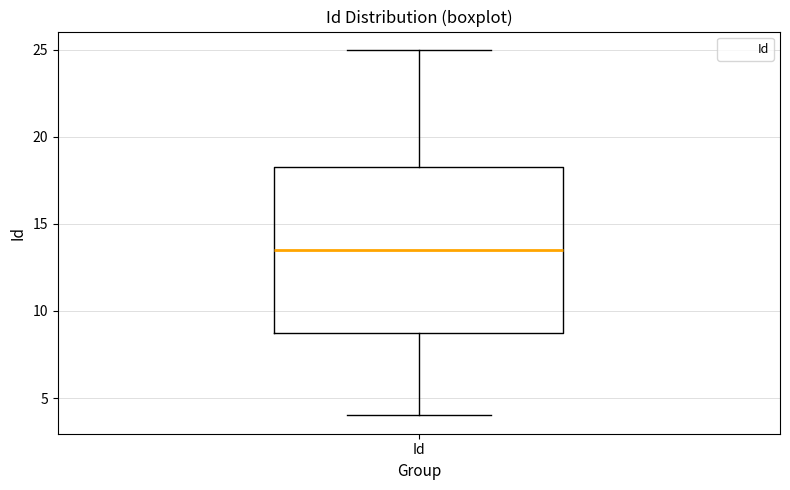

Where is the upper edge of the box for Id on the y-axis? The values are not printed on the chart, so give them approximately, as read against the axis.

18.5